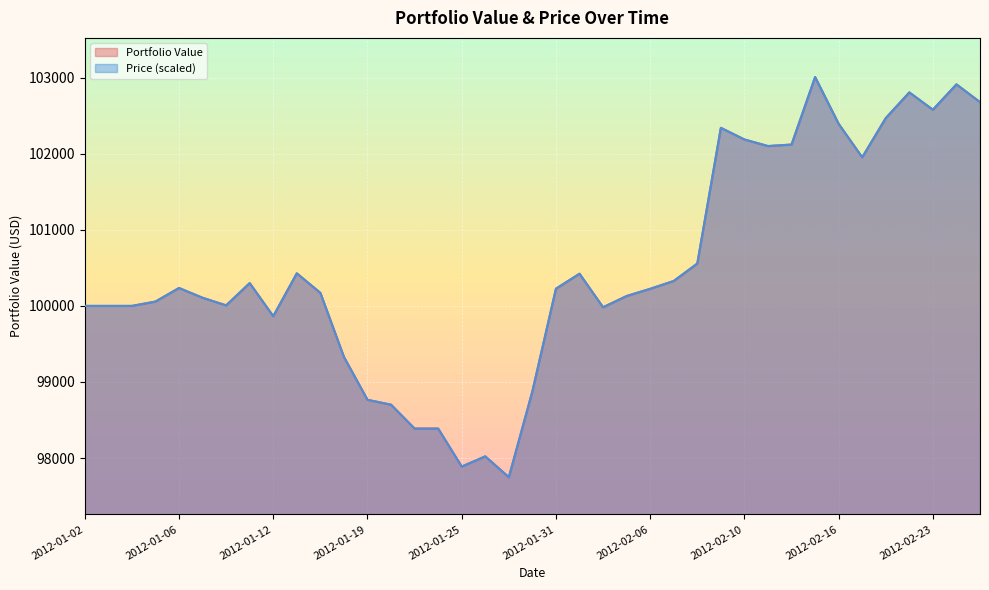

What position from the left is 2012-01-19?

13